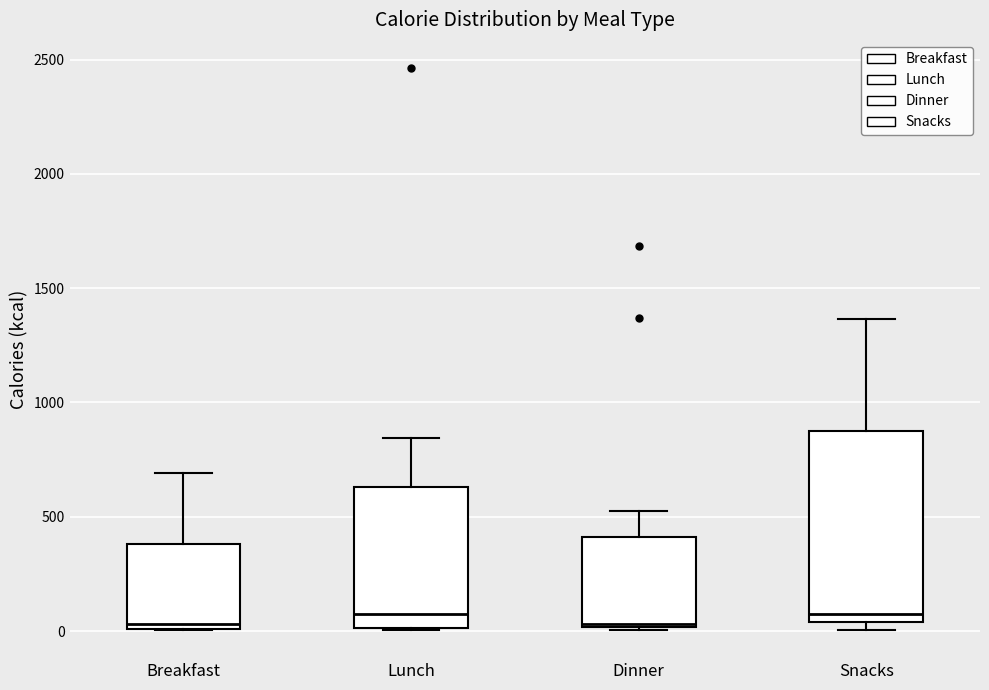

Reading left to right, read every box against the y-axis: the position of its median line, the range the box covers, and the ends of its whiskers. The values are not printed on the chart, so give them approximately, as read against the axis.

Breakfast: median 50, box 0 to 400, whiskers 0 to 700
Lunch: median 100, box 0 to 650, whiskers 0 to 850
Dinner: median 50, box 0 to 400, whiskers 0 to 550
Snacks: median 100, box 50 to 900, whiskers 0 to 1350